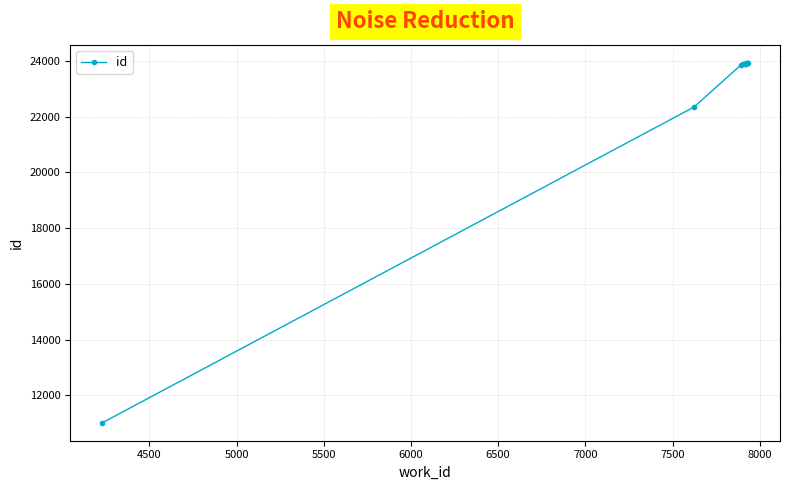

What is the average value?

22467